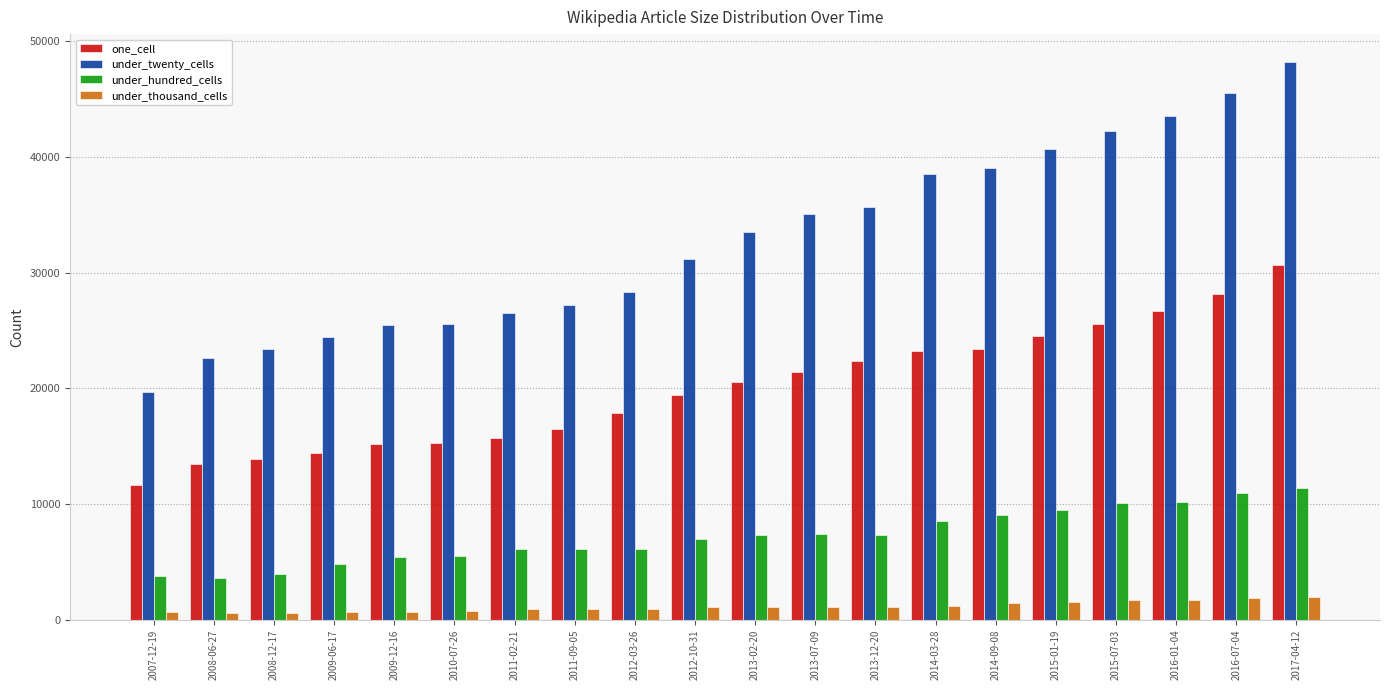

True or false: one_cell has a value of 19402 at 2012-10-31.

True